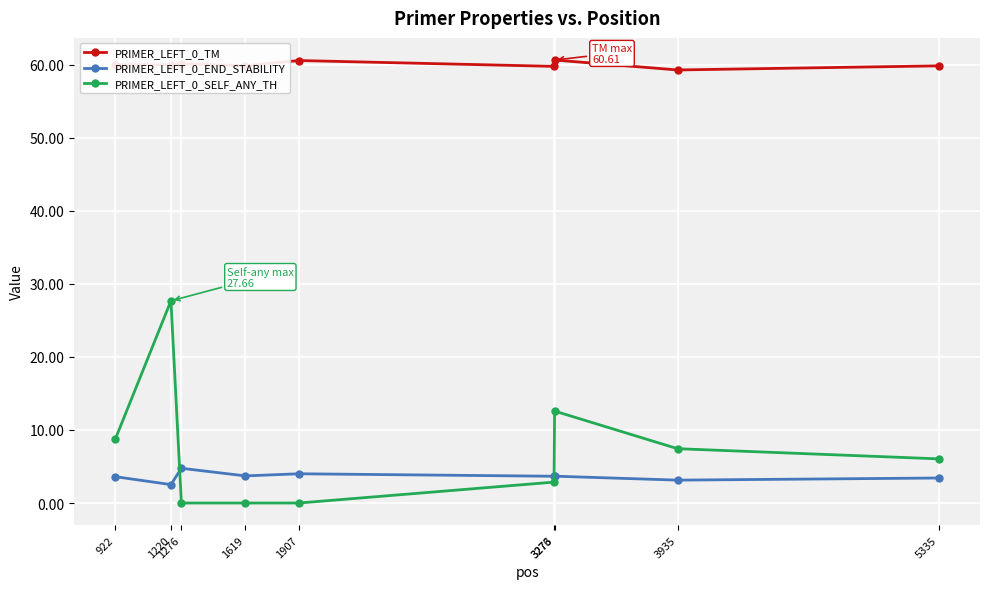

How many times do PRIMER_LEFT_0_END_STABILITY and PRIMER_LEFT_0_SELF_ANY_TH cross each other?

2